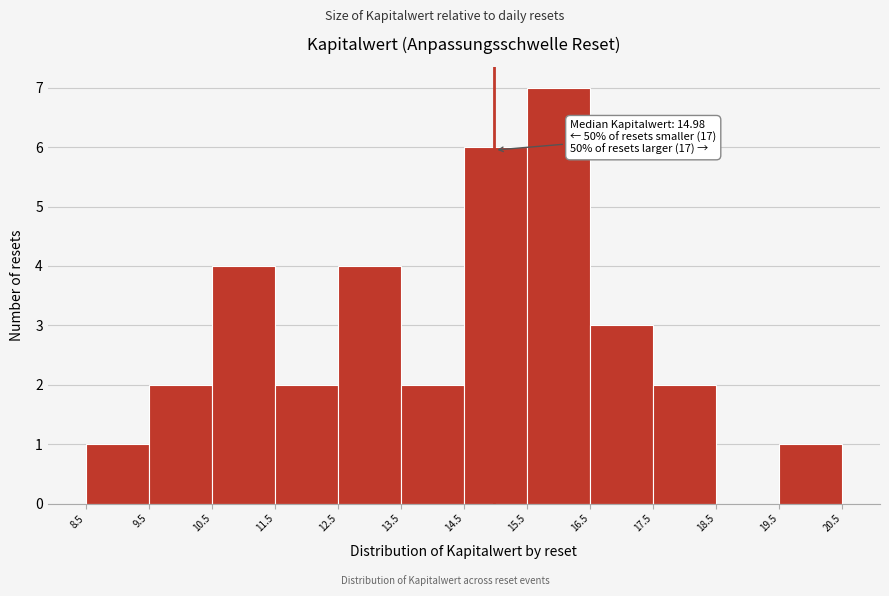

Over which range of the x-axis is the bar tallest?

15.5 to 16.5